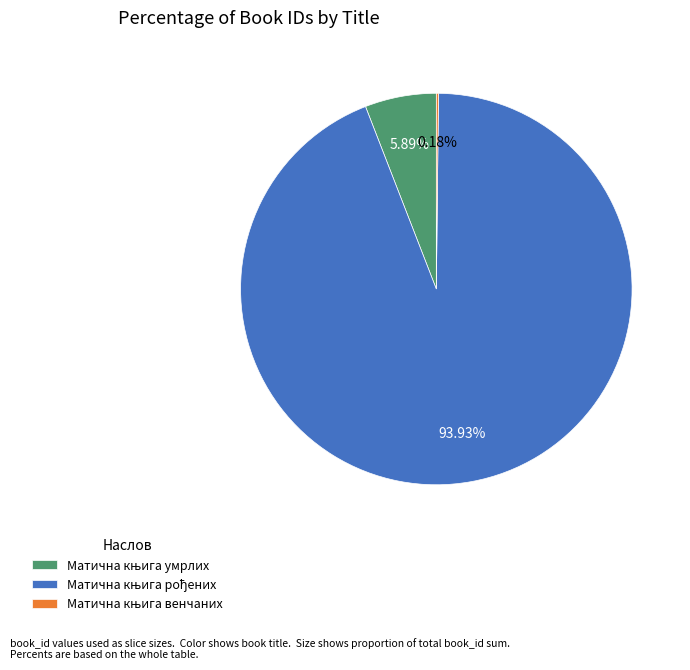

What percentage is the Матична књига умрлих slice, to the nearest percent?

6%